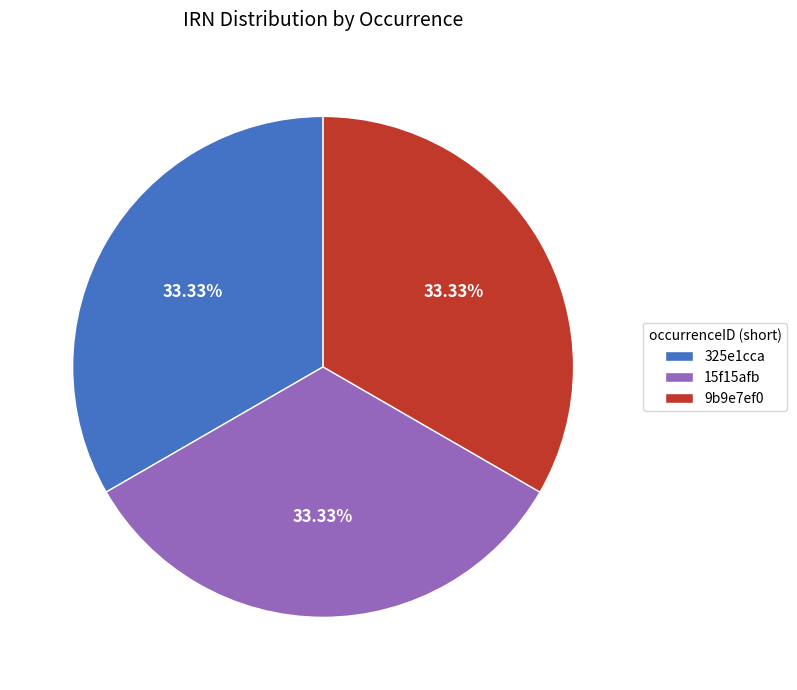

What percentage is the 15f15afb slice, to the nearest percent?

33%